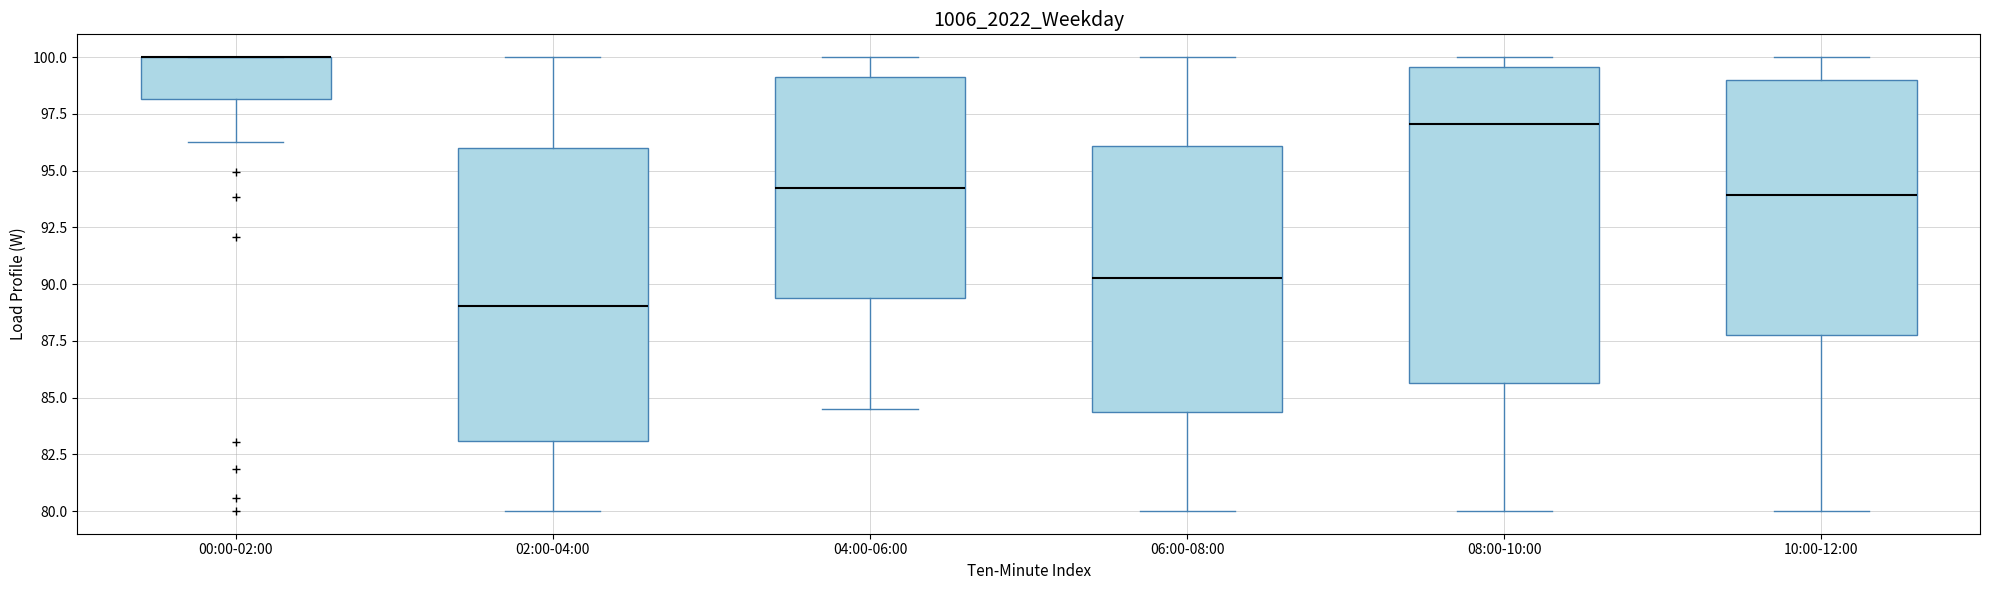

Reading left to right, read every box against the y-axis: the position of its median line, the range the box covers, and the ends of its whiskers. The values are not printed on the chart, so give them approximately, as read against the axis.

00:00-02:00: median 100.0 (drawn on the box's upper edge), box 98.0 to 100.0, whiskers 96.5 to 100.0
02:00-04:00: median 89.0, box 83.0 to 96.0, whiskers 80.0 to 100.0
04:00-06:00: median 94.5, box 89.5 to 99.0, whiskers 84.5 to 100.0
06:00-08:00: median 90.5, box 84.5 to 96.0, whiskers 80.0 to 100.0
08:00-10:00: median 97.0, box 85.5 to 99.5, whiskers 80.0 to 100.0
10:00-12:00: median 94.0, box 88.0 to 99.0, whiskers 80.0 to 100.0